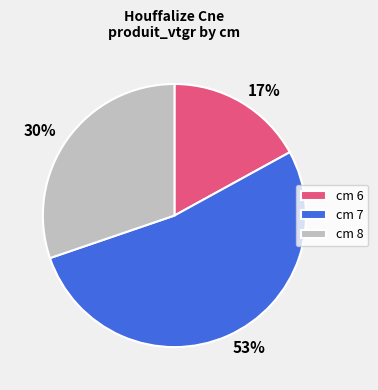

Which has a higher value, cm 8 or cm 7?

cm 7